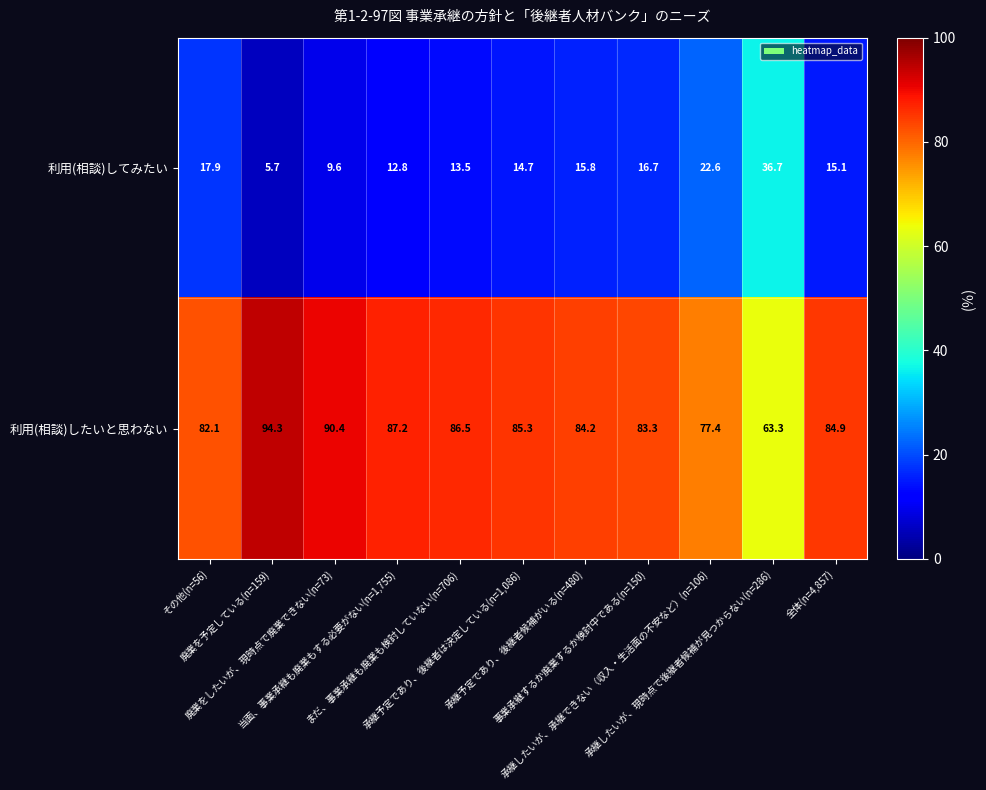

What is the sum of all 利用(相談)したいと思わない values?

918.9